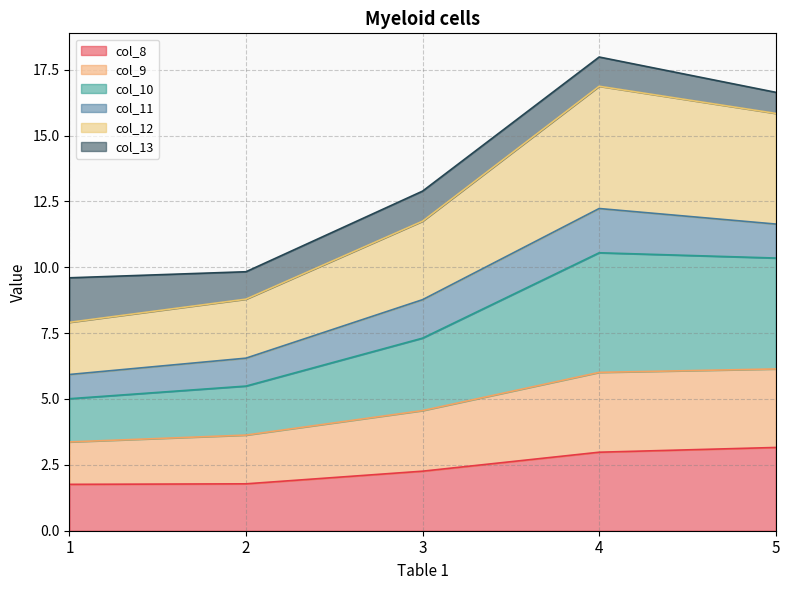

What is the lowest value of the col_8 series?

1.8